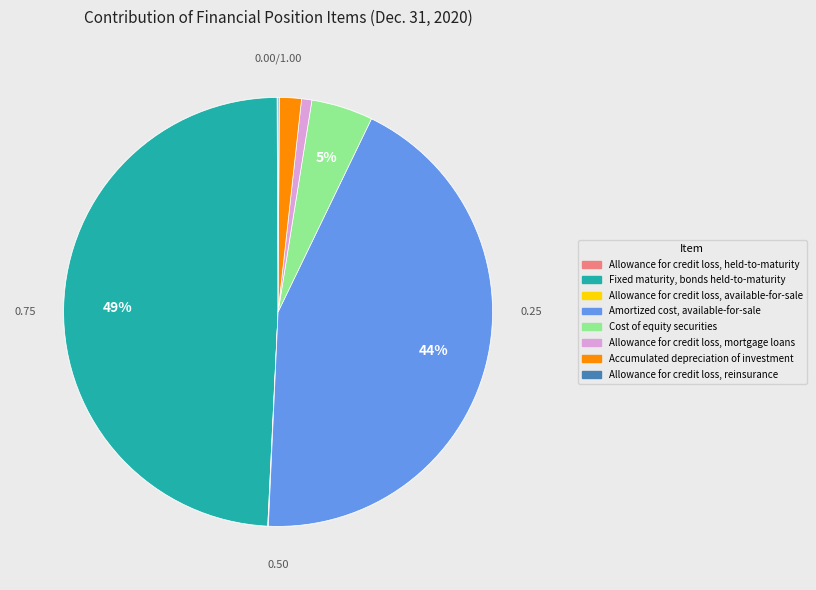

True or false: Fixed maturity, bonds held-to-maturity accounts for 49% of the total.

True